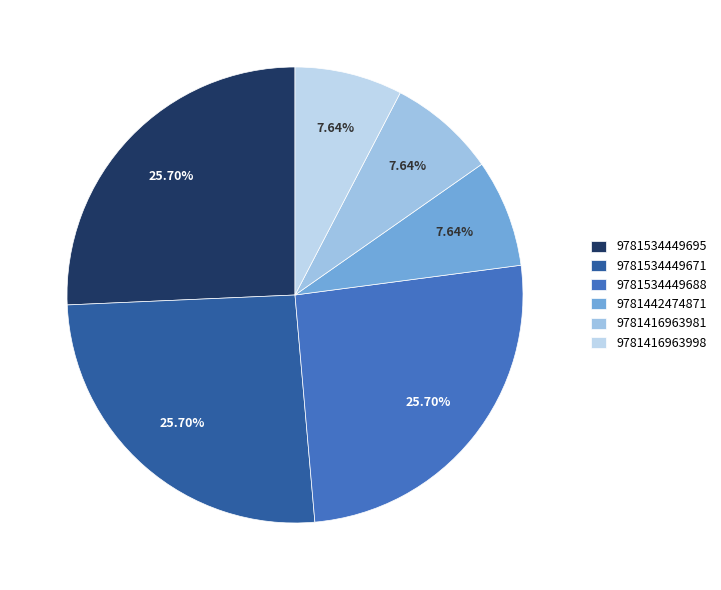

Rank the categories by value from highest to lowest.

9781534449695, 9781534449671, 9781534449688, 9781442474871, 9781416963981, 9781416963998